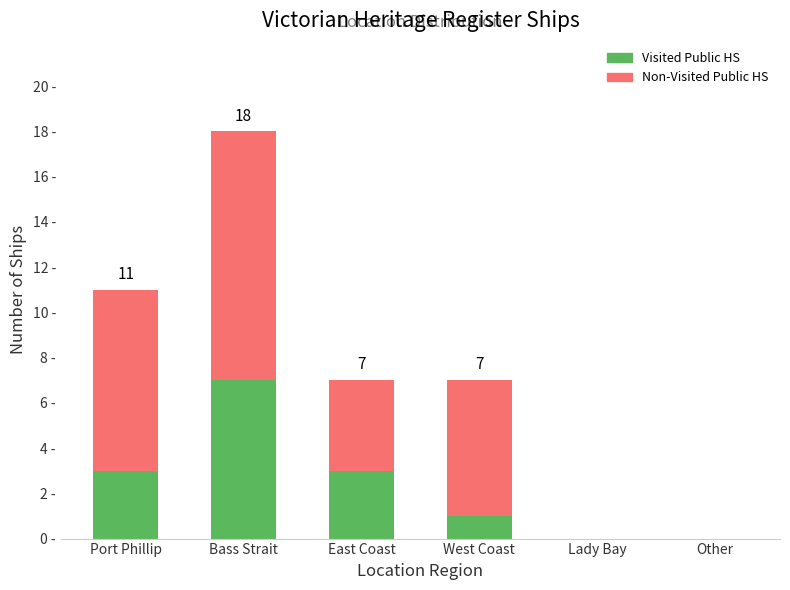

What are all the series names shown in the legend?

Visited Public HS, Non-Visited Public HS